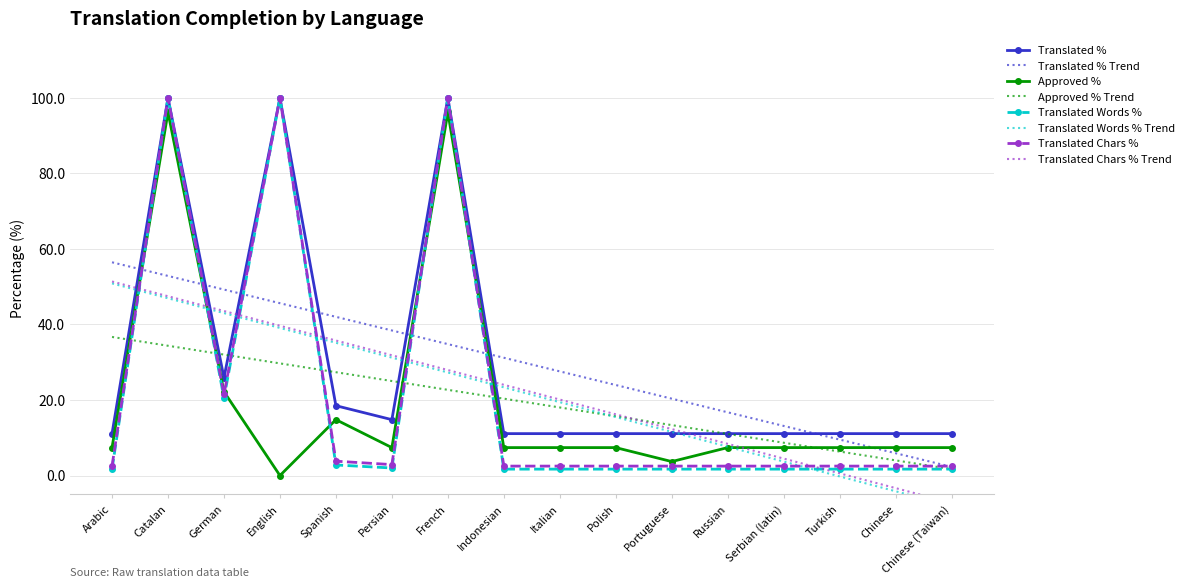

At how many categories does at least one series exceed 94?

3